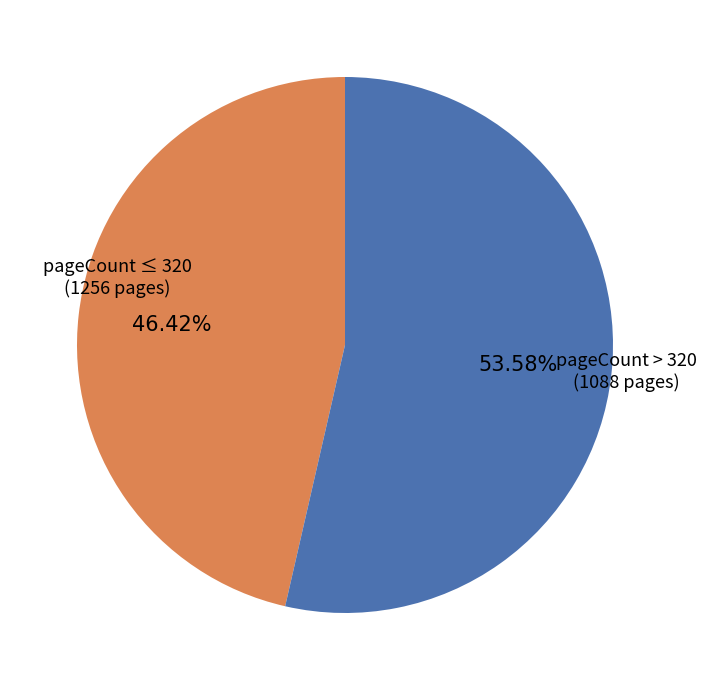

Rank the categories by value from lowest to highest.

pageCount > 320, pageCount ≤ 320